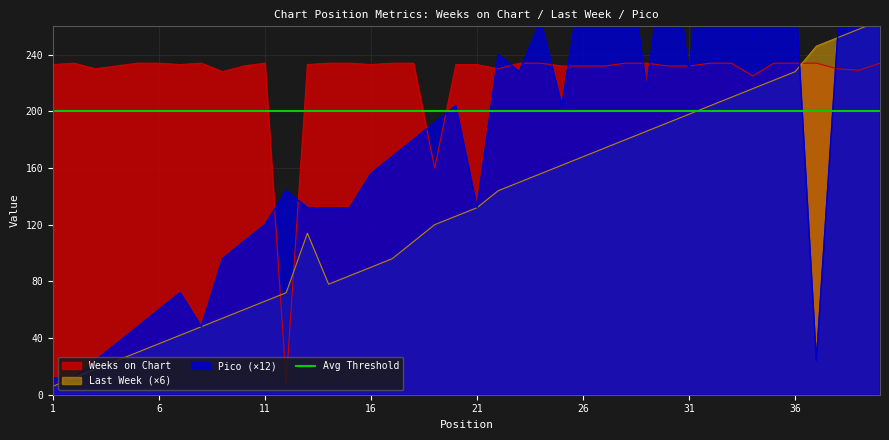

What is the value of the Weeks on Chart point at the 3rd from the left?

230